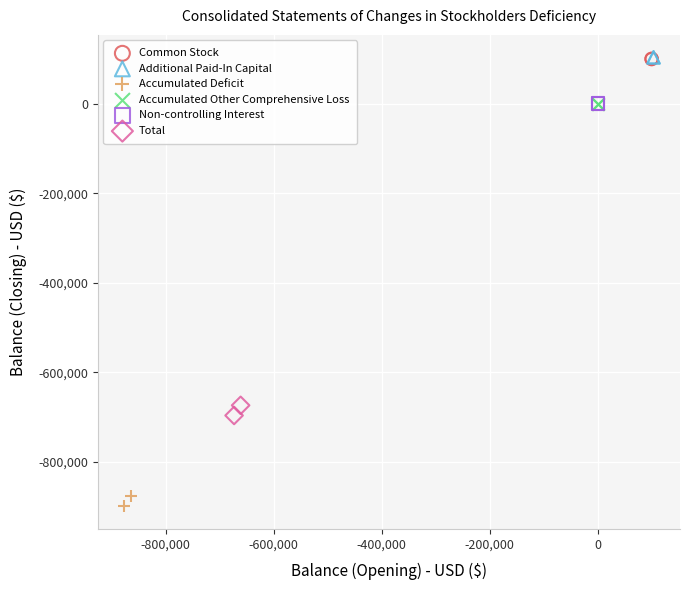

What are all the series names shown in the legend?

Common Stock, Additional Paid-In Capital, Accumulated Deficit, Accumulated Other Comprehensive Loss, Non-controlling Interest, Total